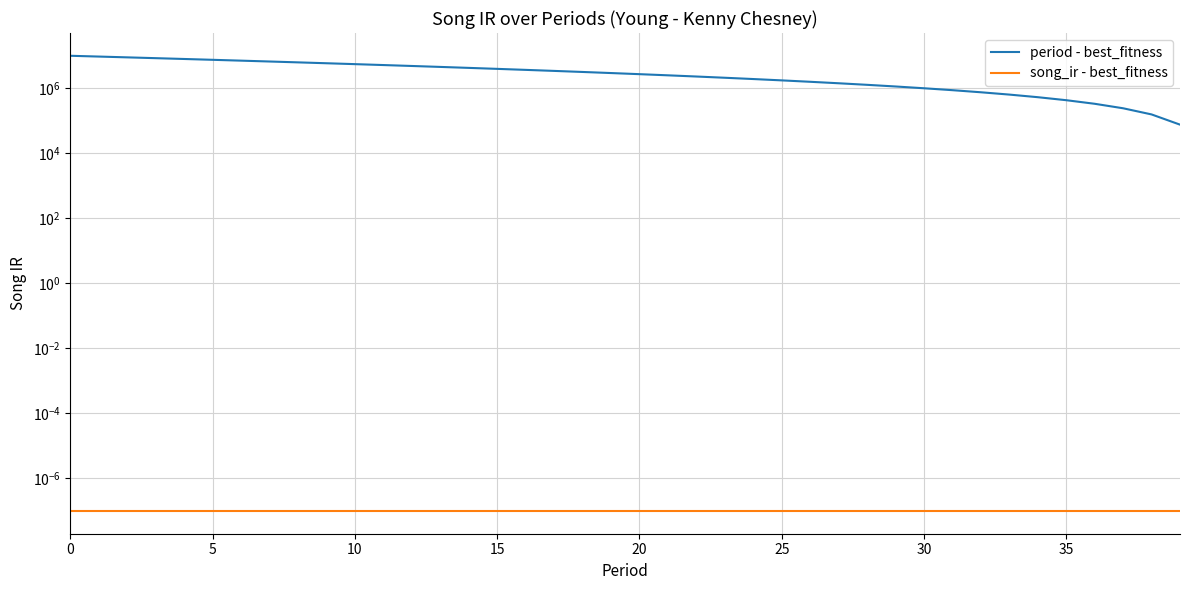

Which has a higher value, 19 or 36?

19